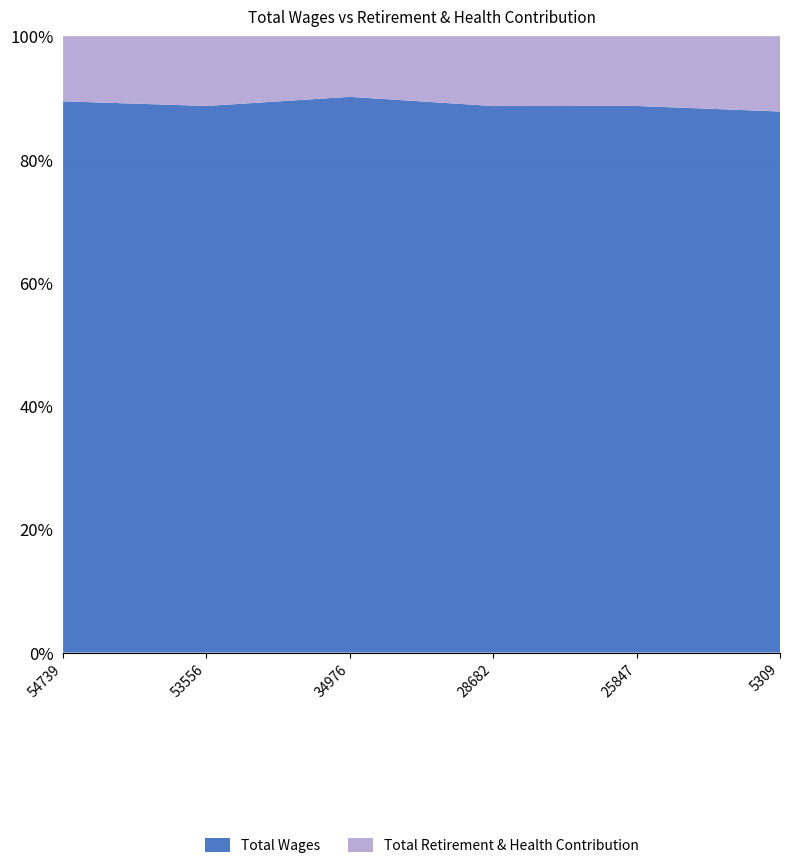

Reading left to right, transcribe all the data shown in this chart.

6447	6815	3805	3656	3289	737